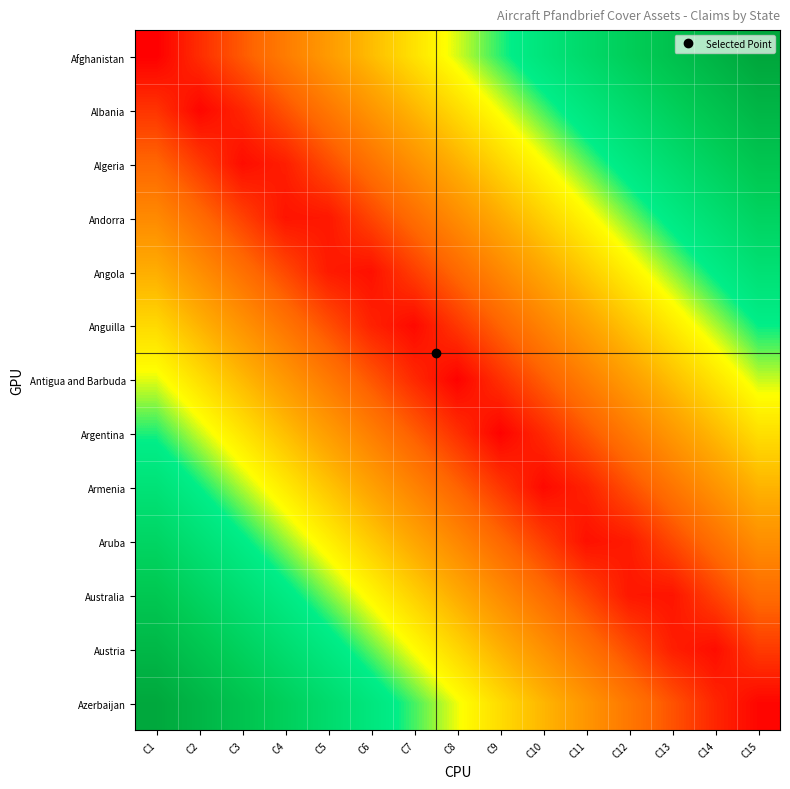

Reading left to right, list all the values displayed in this chart.

Afghanistan: C1=0.0	C2=0.1	C3=0.1	C4=0.2	C5=0.3	C6=0.3	C7=0.4	C8=0.5	C9=0.5	C10=0.6	C11=0.7	C12=0.7	C13=0.8	C14=0.9	C15=0.9
Albania: C1=0.1	C2=0.0	C3=0.1	C4=0.1	C5=0.2	C6=0.3	C7=0.3	C8=0.4	C9=0.5	C10=0.5	C11=0.6	C12=0.7	C13=0.7	C14=0.8	C15=0.9
Algeria: C1=0.2	C2=0.1	C3=0.0	C4=0.0	C5=0.1	C6=0.2	C7=0.2	C8=0.3	C9=0.4	C10=0.4	C11=0.5	C12=0.6	C13=0.6	C14=0.7	C15=0.8
Andorra: C1=0.2	C2=0.2	C3=0.1	C4=0.0	C5=0.0	C6=0.1	C7=0.2	C8=0.2	C9=0.3	C10=0.4	C11=0.4	C12=0.5	C13=0.6	C14=0.6	C15=0.7
Angola: C1=0.3	C2=0.2	C3=0.2	C4=0.1	C5=0.0	C6=0.0	C7=0.1	C8=0.2	C9=0.2	C10=0.3	C11=0.4	C12=0.4	C13=0.5	C14=0.6	C15=0.6
Anguilla: C1=0.4	C2=0.3	C3=0.3	C4=0.2	C5=0.1	C6=0.1	C7=0.0	C8=0.1	C9=0.1	C10=0.2	C11=0.3	C12=0.3	C13=0.4	C14=0.5	C15=0.5
Antigua and Barbuda: C1=0.5	C2=0.4	C3=0.3	C4=0.3	C5=0.2	C6=0.1	C7=0.1	C8=0.0	C9=0.1	C10=0.1	C11=0.2	C12=0.3	C13=0.3	C14=0.4	C15=0.5
Argentina: C1=0.5	C2=0.5	C3=0.4	C4=0.3	C5=0.3	C6=0.2	C7=0.1	C8=0.1	C9=0.0	C10=0.1	C11=0.1	C12=0.2	C13=0.3	C14=0.3	C15=0.4
Armenia: C1=0.6	C2=0.5	C3=0.5	C4=0.4	C5=0.3	C6=0.3	C7=0.2	C8=0.1	C9=0.1	C10=0.0	C11=0.1	C12=0.1	C13=0.2	C14=0.3	C15=0.3
Aruba: C1=0.7	C2=0.6	C3=0.6	C4=0.5	C5=0.4	C6=0.4	C7=0.3	C8=0.2	C9=0.2	C10=0.1	C11=0.0	C12=0.0	C13=0.1	C14=0.2	C15=0.2
Australia: C1=0.8	C2=0.7	C3=0.6	C4=0.6	C5=0.5	C6=0.4	C7=0.4	C8=0.3	C9=0.2	C10=0.2	C11=0.1	C12=0.0	C13=0.0	C14=0.1	C15=0.2
Austria: C1=0.8	C2=0.8	C3=0.7	C4=0.6	C5=0.6	C6=0.5	C7=0.4	C8=0.4	C9=0.3	C10=0.2	C11=0.2	C12=0.1	C13=0.0	C14=0.0	C15=0.1
Azerbaijan: C1=0.9	C2=0.9	C3=0.8	C4=0.7	C5=0.7	C6=0.6	C7=0.5	C8=0.5	C9=0.4	C10=0.3	C11=0.3	C12=0.2	C13=0.1	C14=0.1	C15=0.0